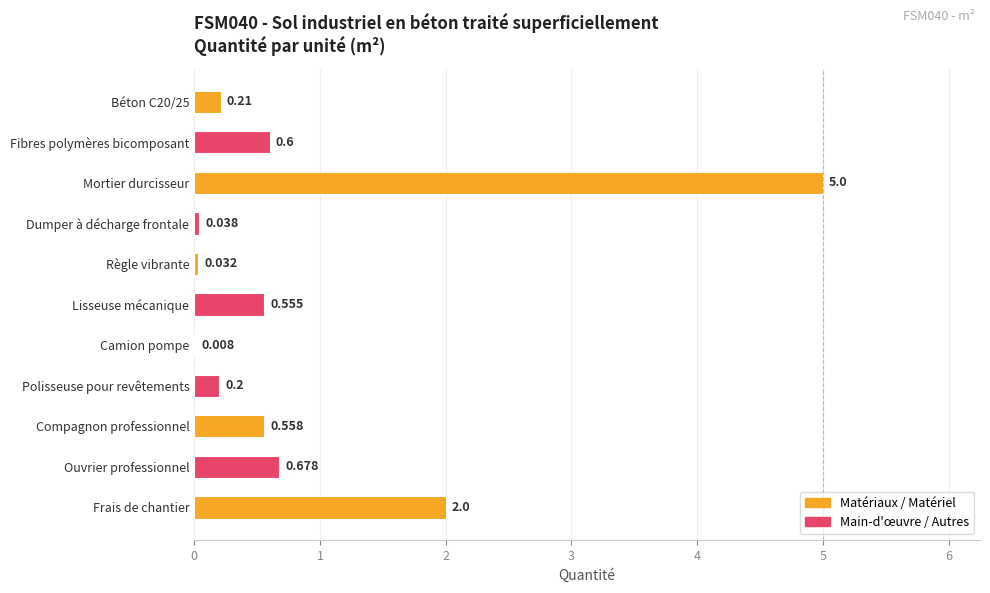

At which category does the chart reach its peak across all series?

Mortier durcisseur